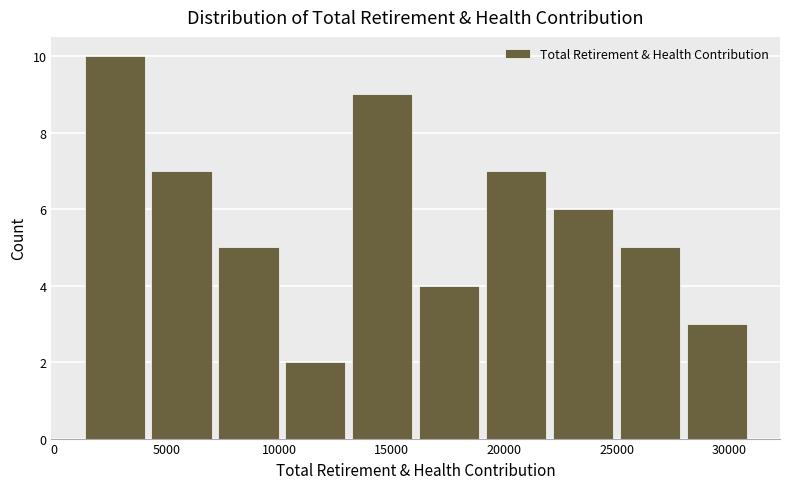

Reading left to right, list every bar in this chart as the range it spans on the x-axis followed by its height. Neither the bar edges nor the heights are printed on the chart, so give them approximately, as read against the axes.

1000 to 4000: 10
4000 to 7000: 7
7000 to 10000: 5
10000 to 13000: 2
13000 to 16000: 9
16000 to 19000: 4
19000 to 22000: 7
22000 to 25000: 6
25000 to 28000: 5
28000 to 31000: 3